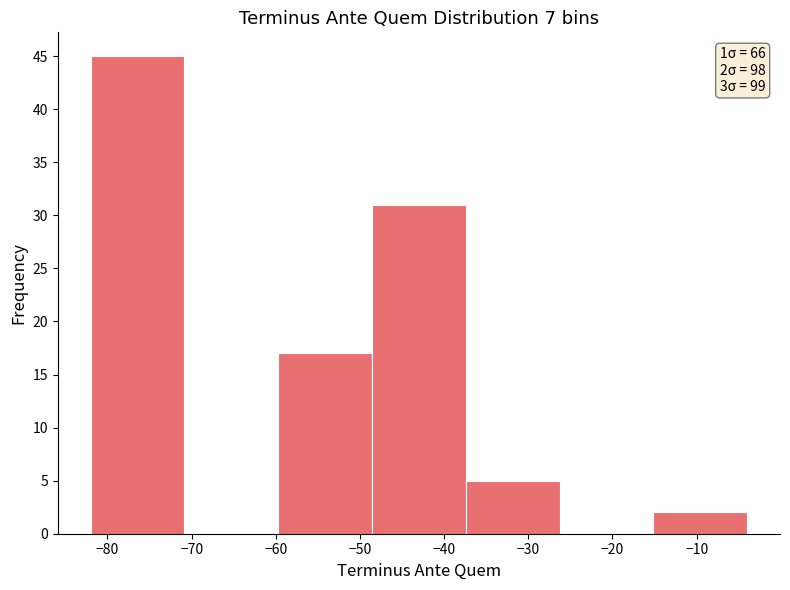

Which range on the x-axis has the tallest bar?

-82 to -71